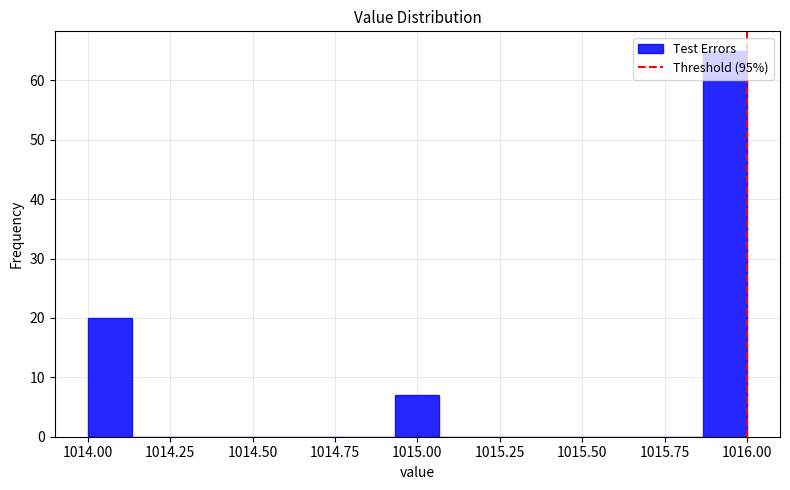

Around what value on the x-axis is the tallest bar? Give the approximate position of its centre, as read against the axis.

1015.95